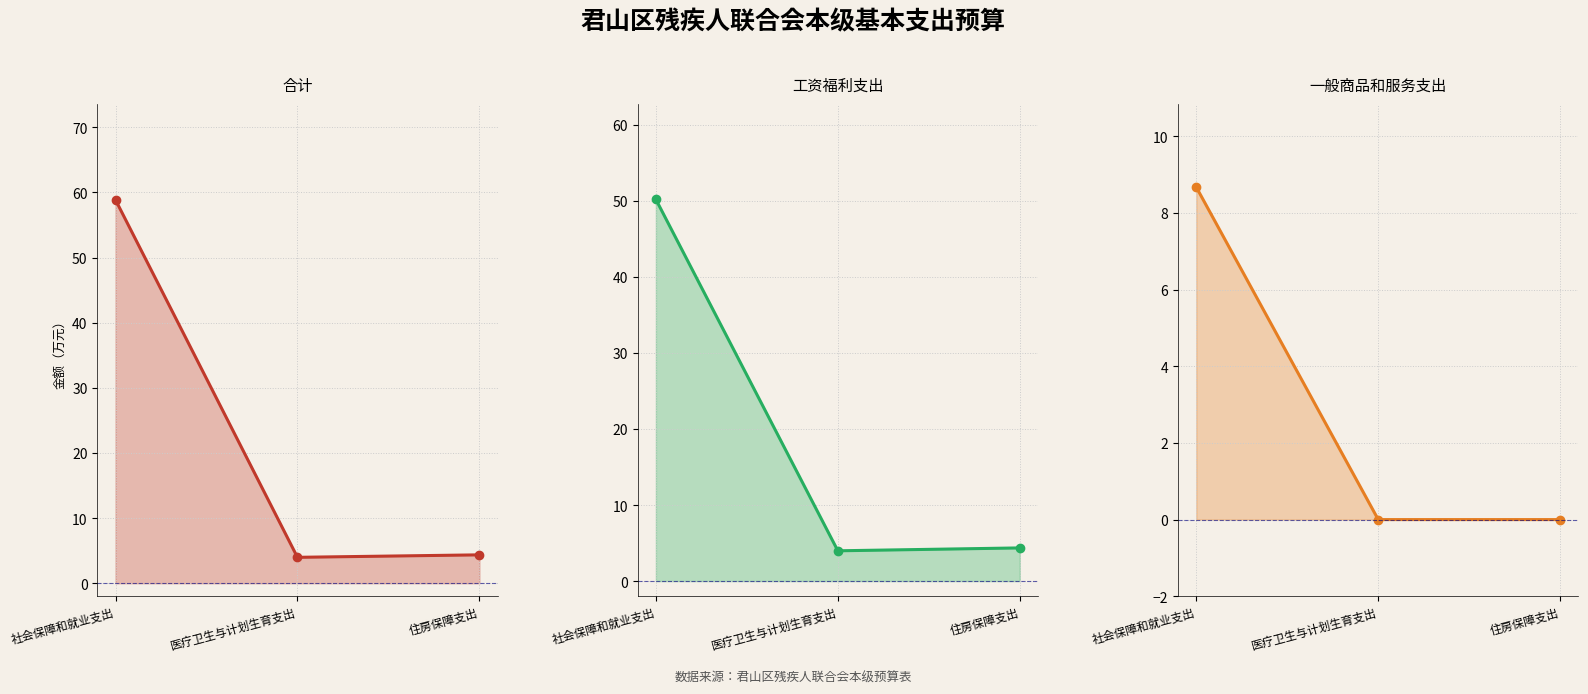

What is the sum of all 工资福利支出 values?

58.5